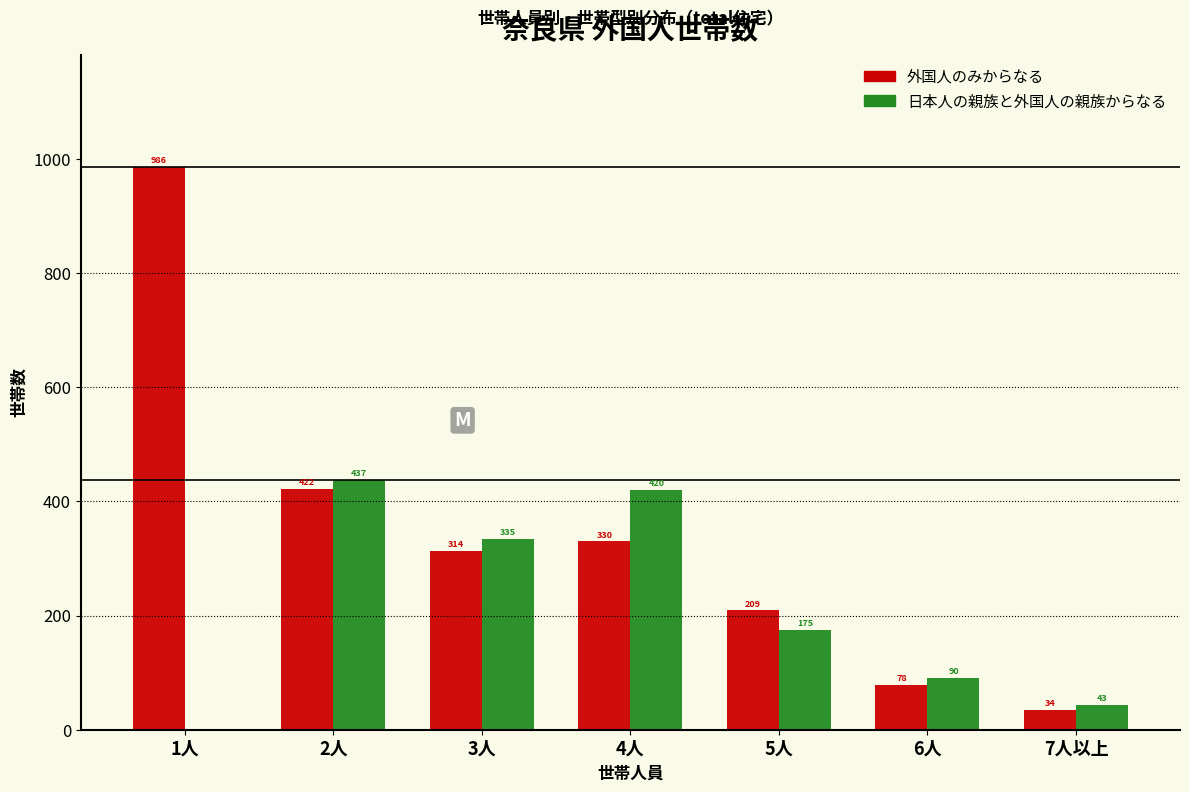

Reading left to right, extract all data points from this chart.

外国人のみからなる: 1人=986	2人=422	3人=314	4人=330	5人=209	6人=78	7人以上=34
日本人の親族と外国人の親族からなる: 1人=0	2人=437	3人=335	4人=420	5人=175	6人=90	7人以上=43